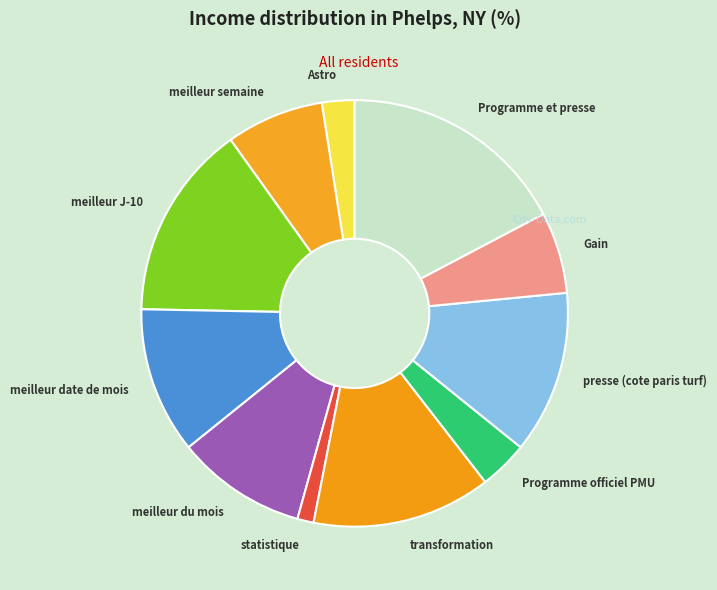

True or false: Programme et presse accounts for 25% of the total.

False